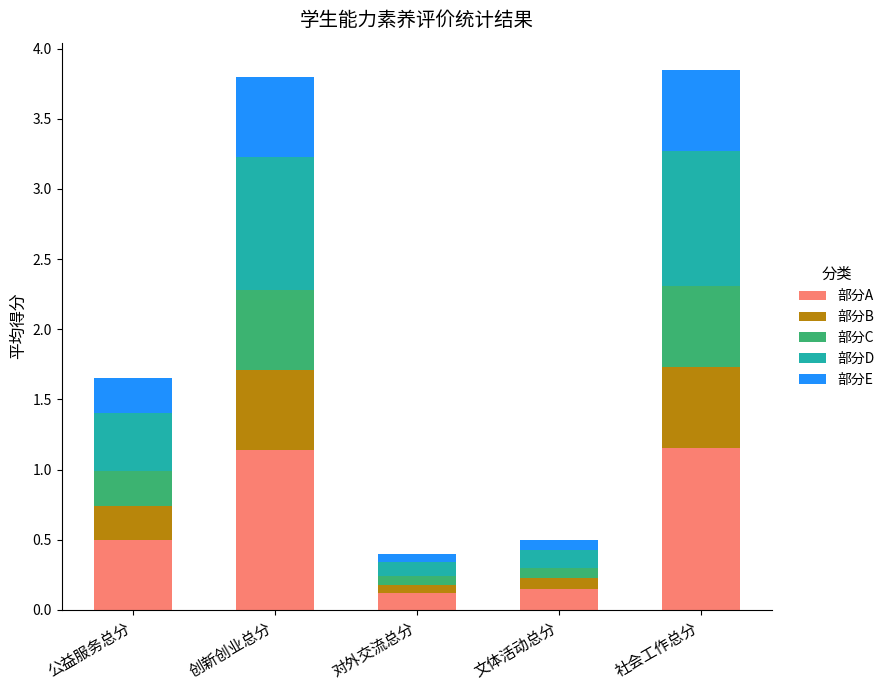

True or false: 部分A has a value of 0.1 at 对外交流总分.

True